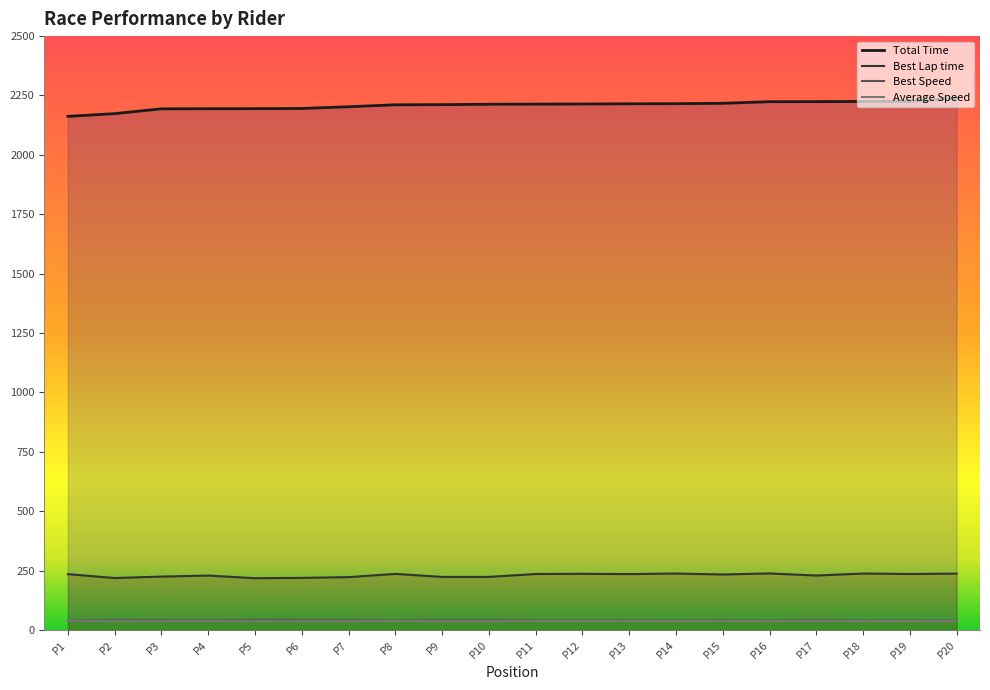

True or false: Average Speed and Best Lap time intersect in this chart.

False